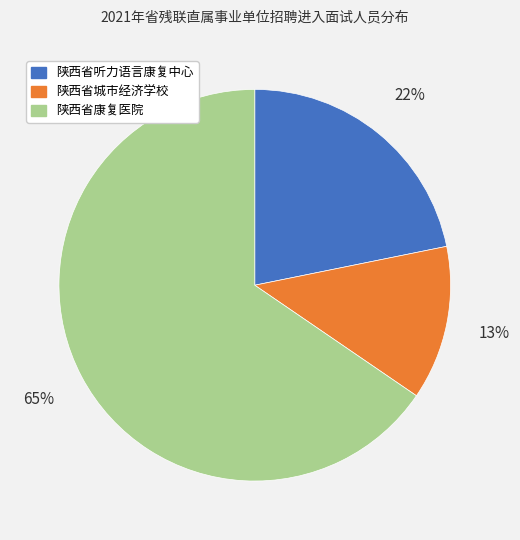

Do 陕西省听力语言康复中心 and 陕西省康复医院 together represent more than half of the pie?

Yes